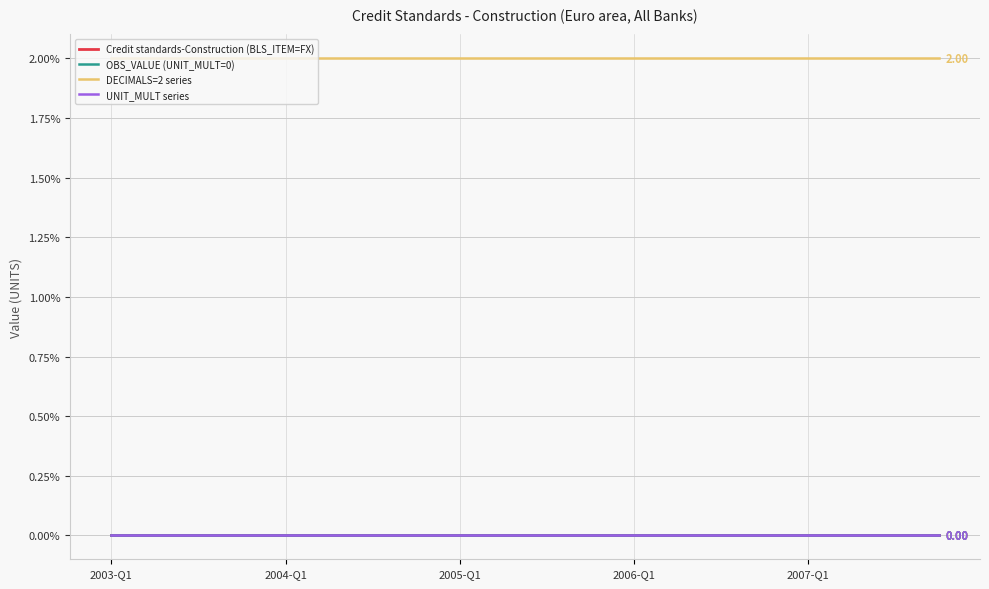

Does the chart display data point markers on the line(s)?

No